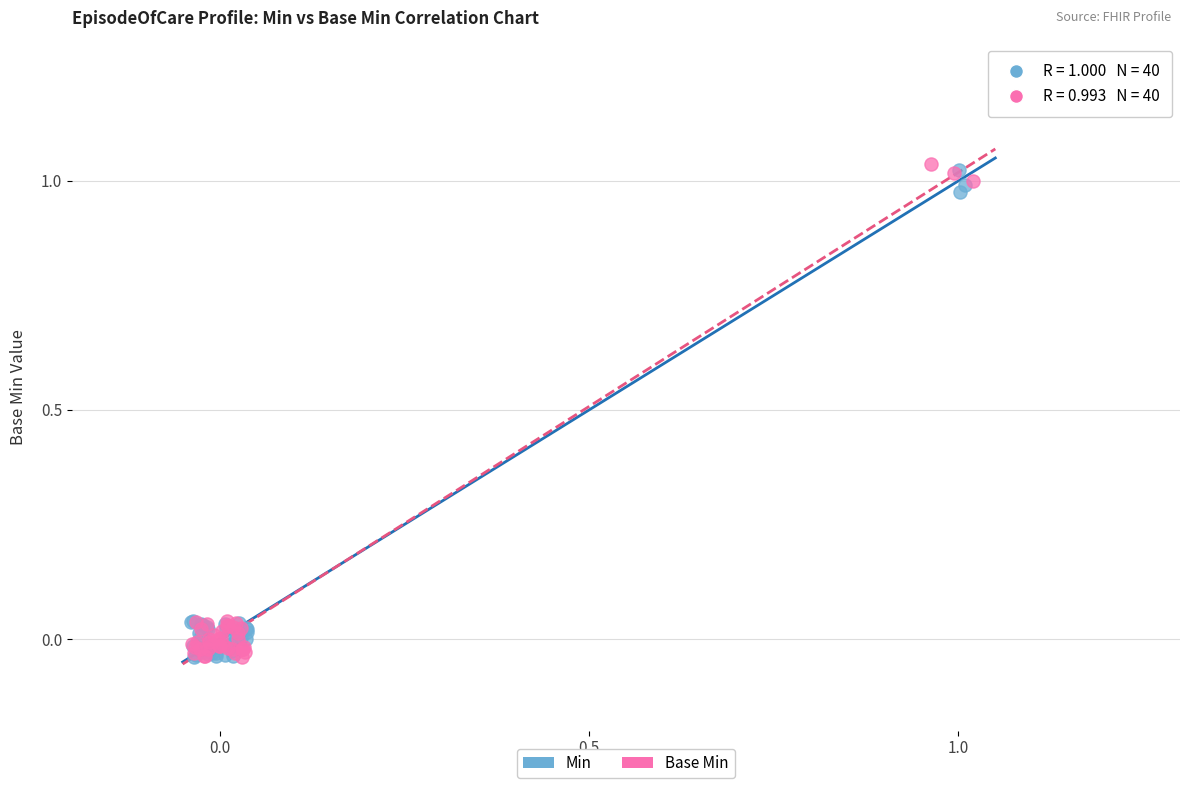

What are all the series names shown in the legend?

Min, Base Min